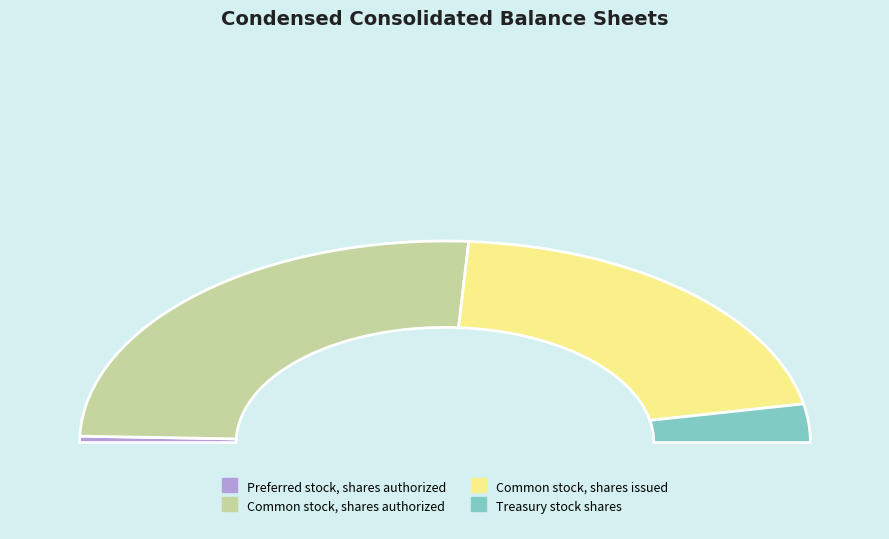

To the nearest percent, what is the difference between the Treasury stock shares and Preferred stock, shares authorized slice percentages?

5%